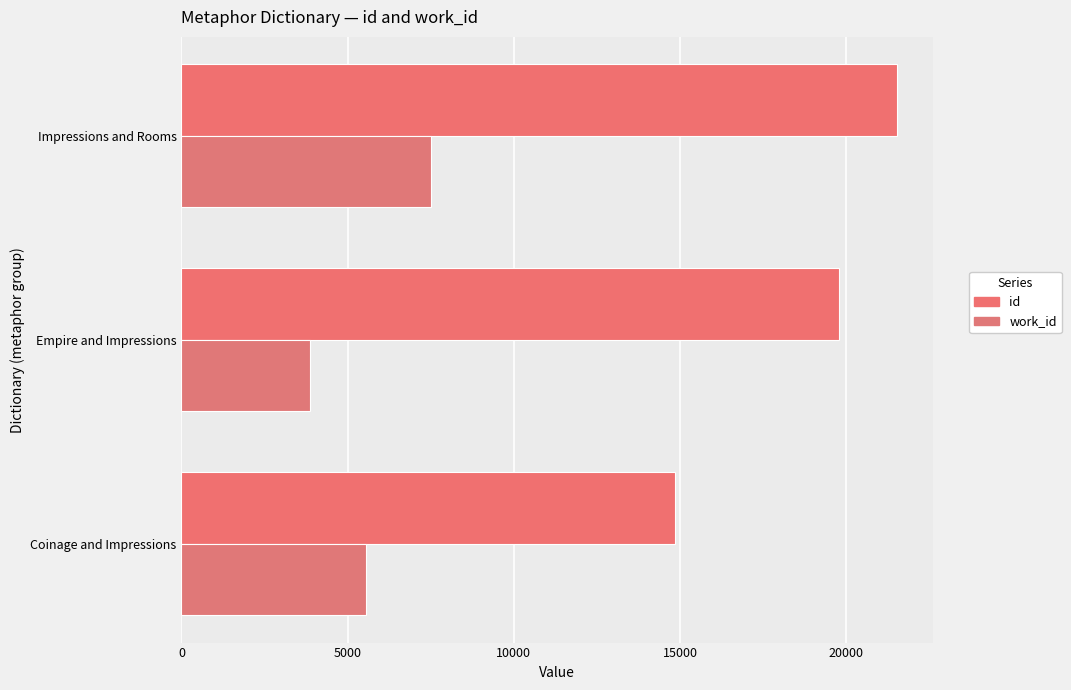

What is the minimum value for id?

14852